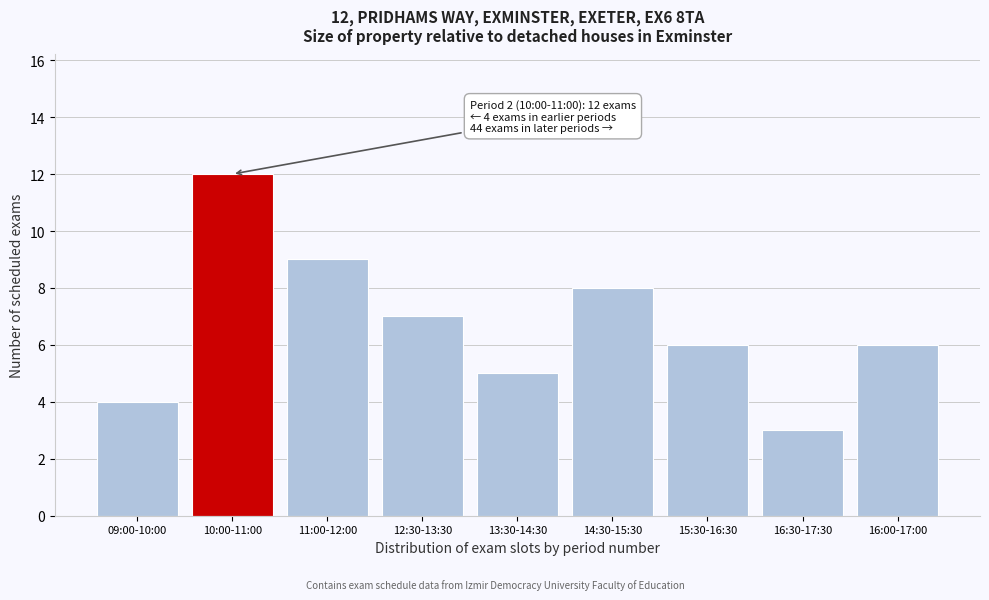

Reading left to right, list all the values displayed in this chart.

4	12	9	7	5	8	6	3	6